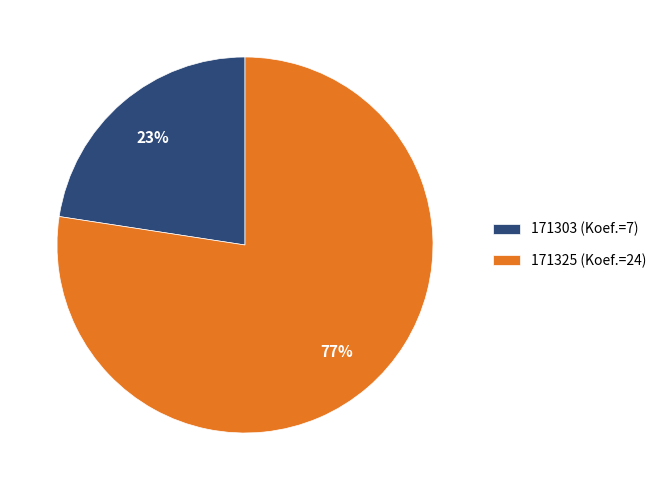

Does 171325 account for over 50% of the chart?

Yes